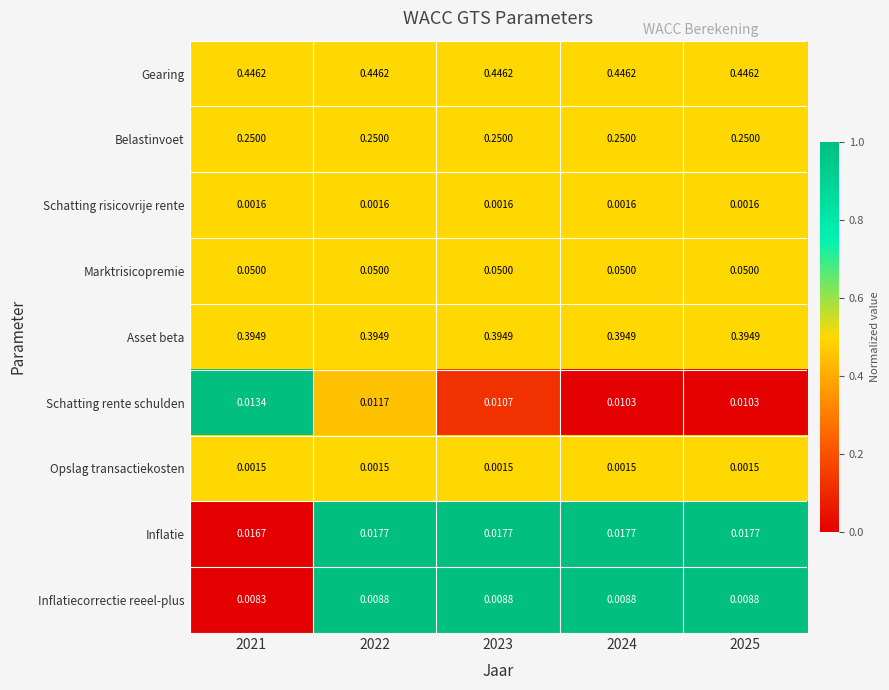

Which series has the largest range (max minus min)?

Schatting rente schulden